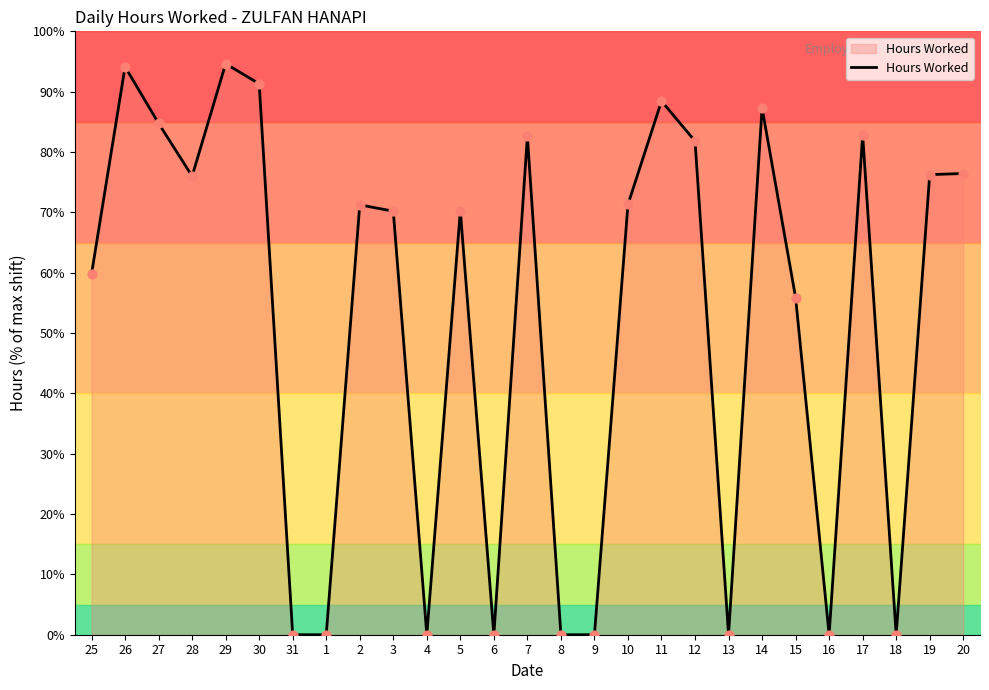

Approximately how many times larger is the value at 28 compared to 11?

0.9